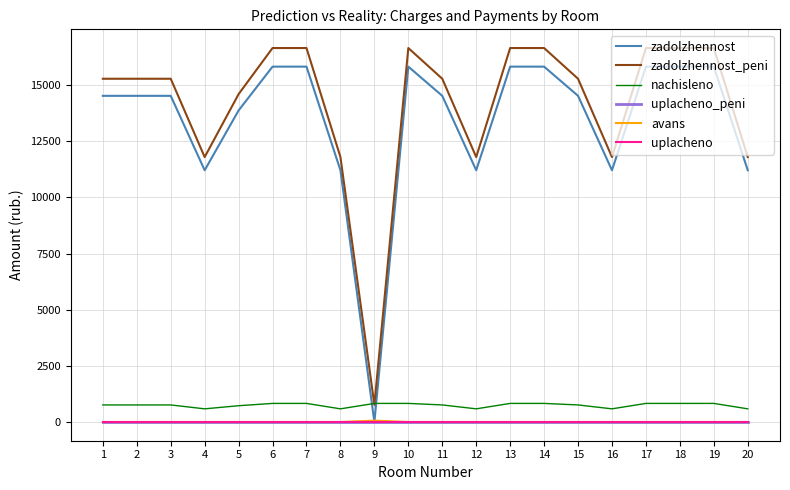

At how many categories does at least one series exceed 6594?

19